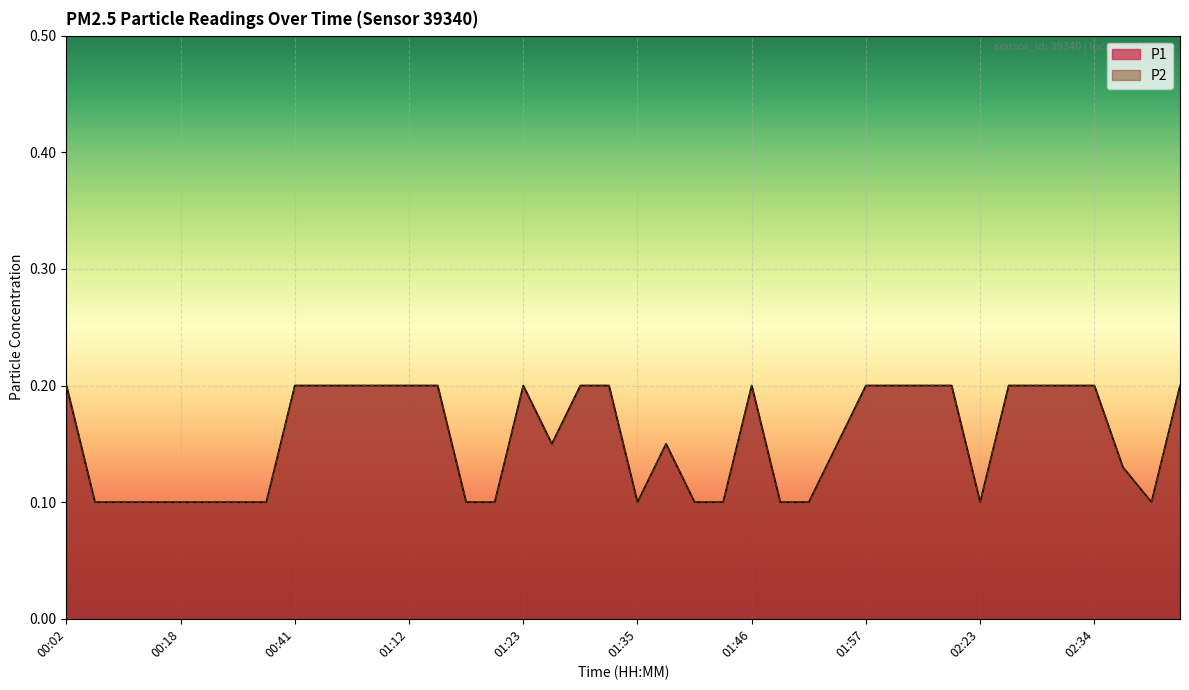

At which category is the sum across all series the highest?

00:02